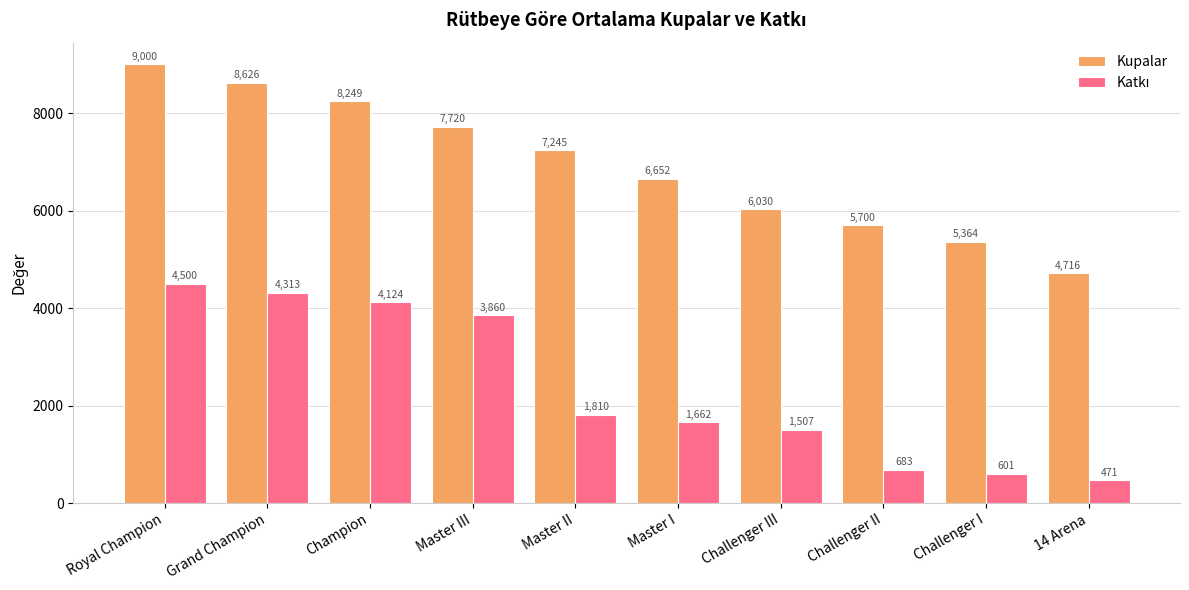

The value of Kupalar at Master I is 6652.0. True or false?

True